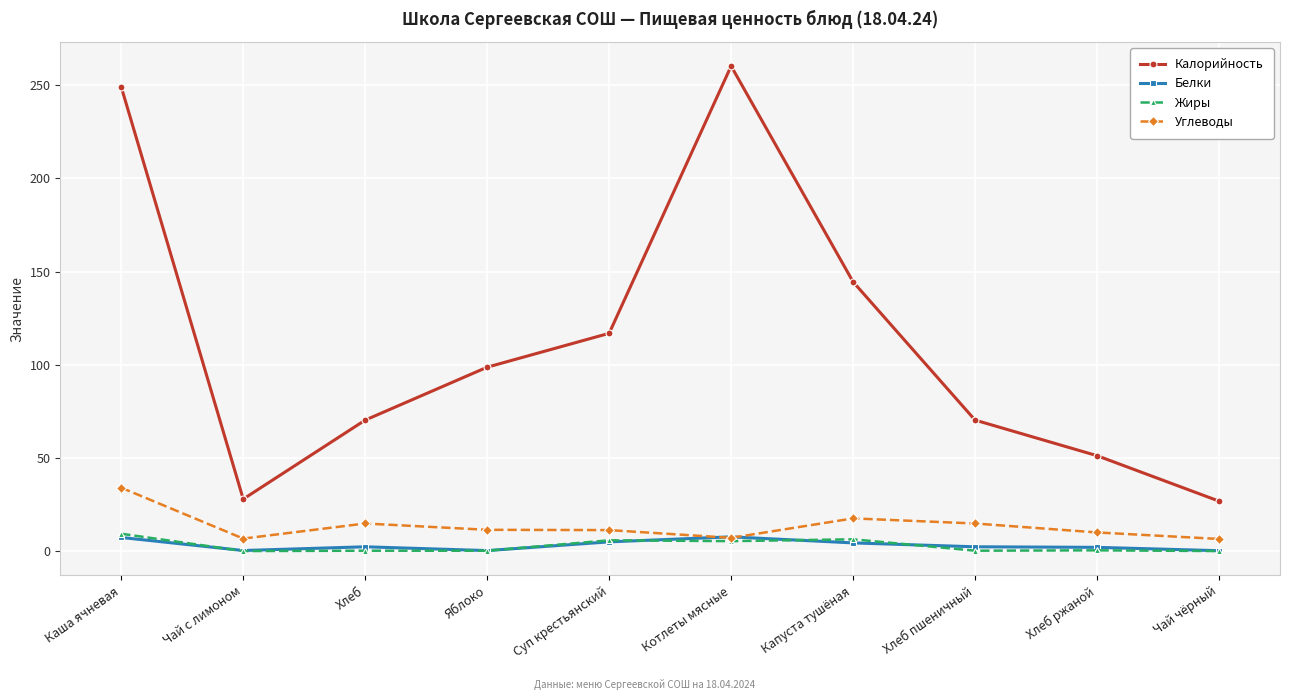

Between Чай с лимоном and Яблоко, which series saw the biggest shift?

Калорийность